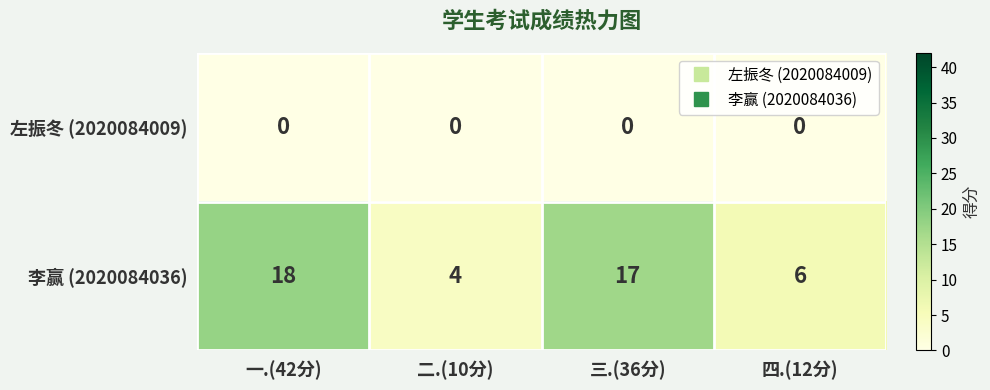

What is the spread (max minus min) of values at 一.(42分)?

18